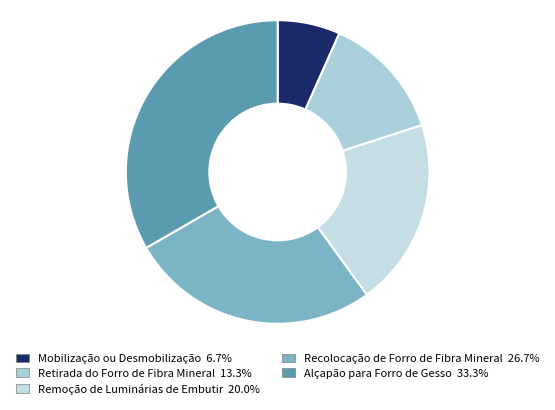

Count the number of slices in the pie.

5